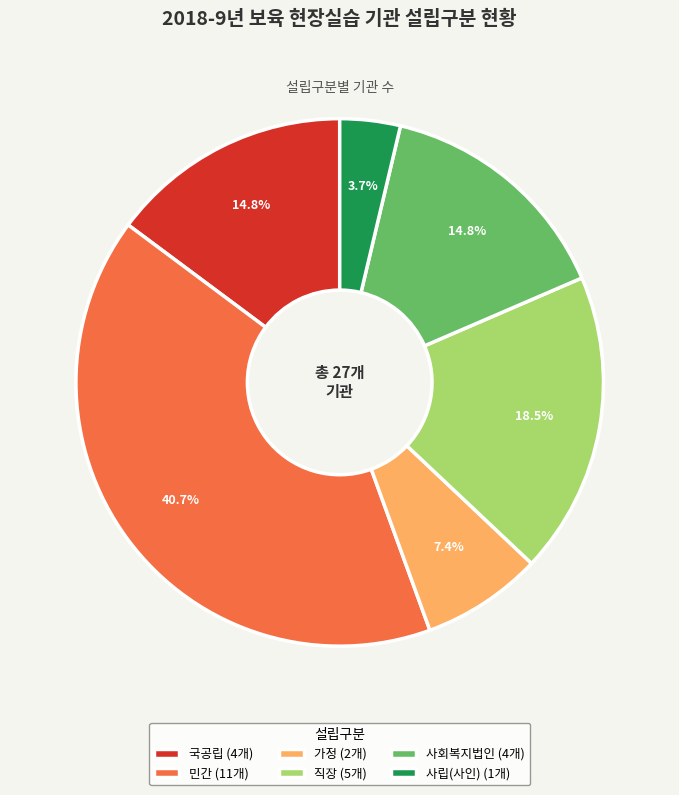

Is the sum of 사회복지법인 and 국공립 greater than half?

No